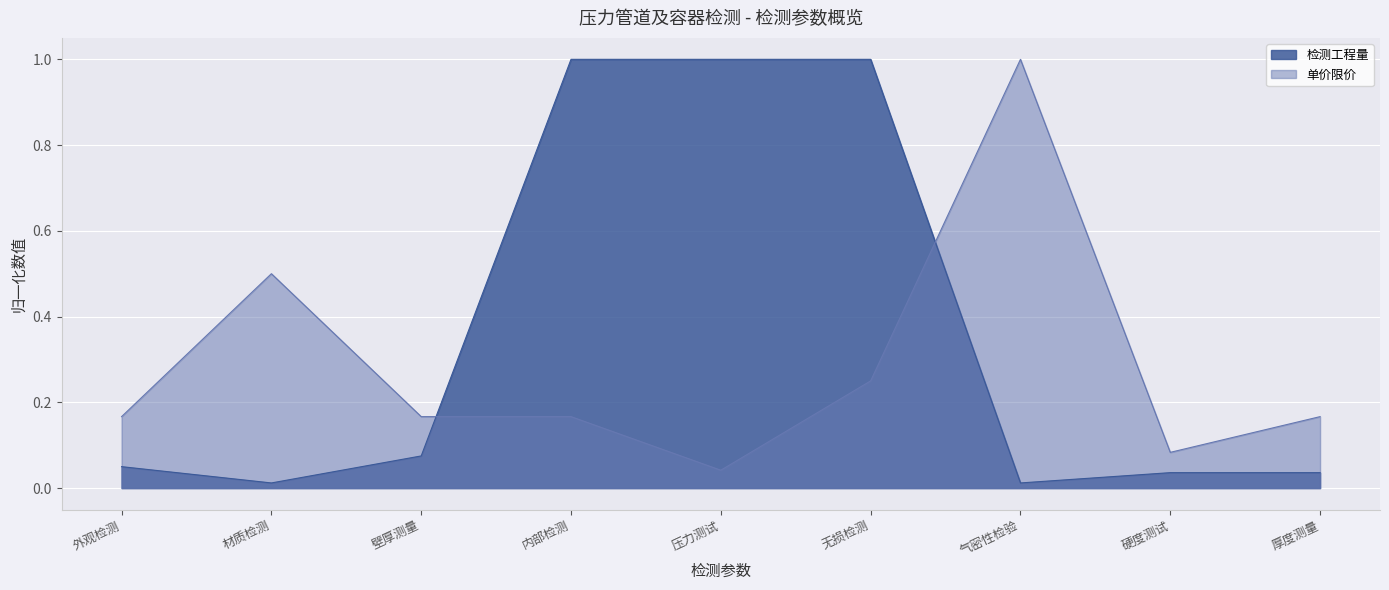

Where is 检测工程量 nearest to the value 0?

材质检测